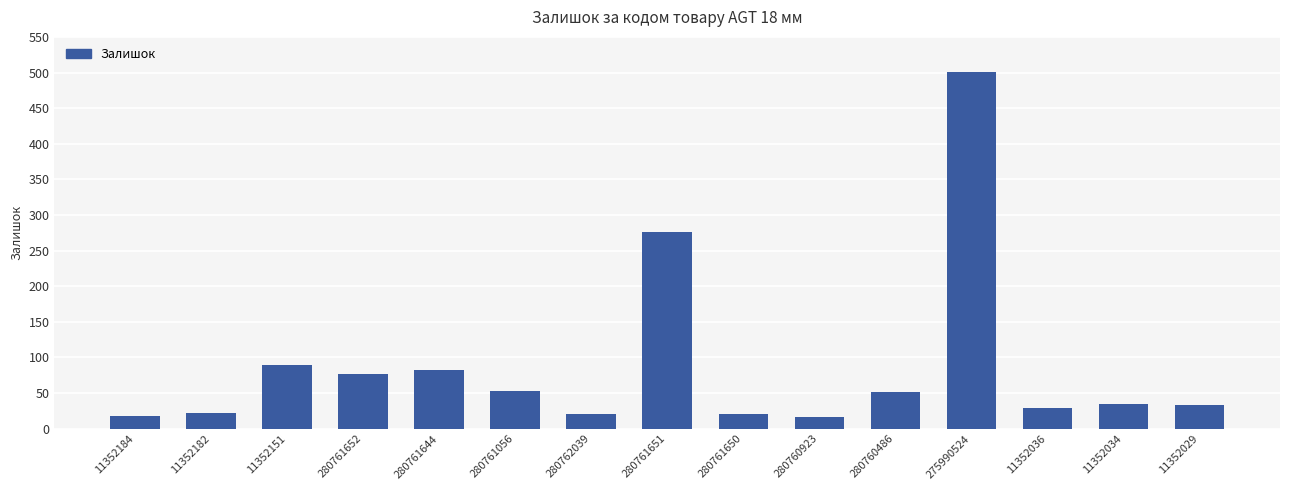

Which label corresponds to the largest value in the chart?

275990524